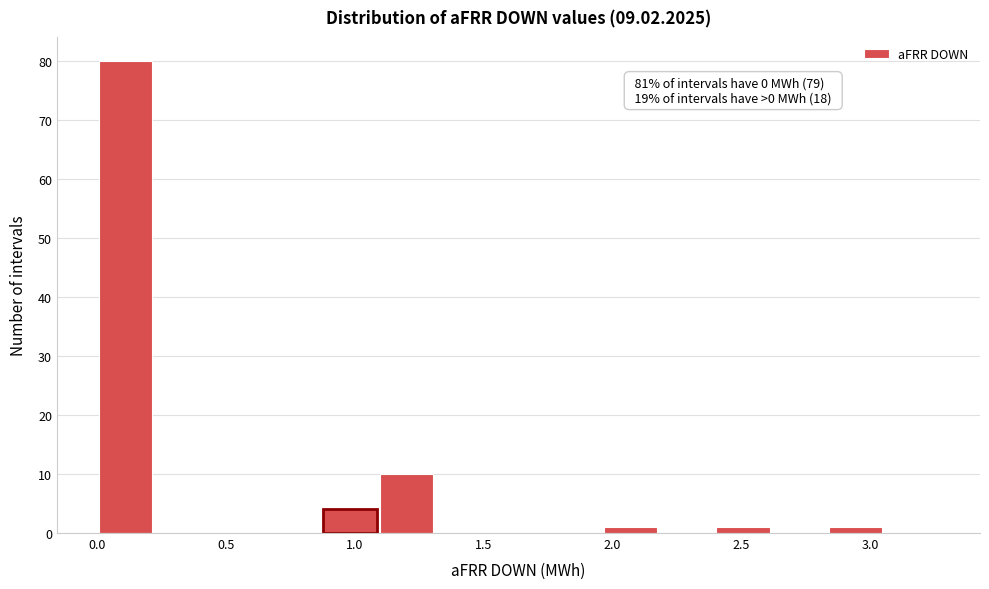

Over which range of the x-axis is the bar tallest?

0.00 to 0.20